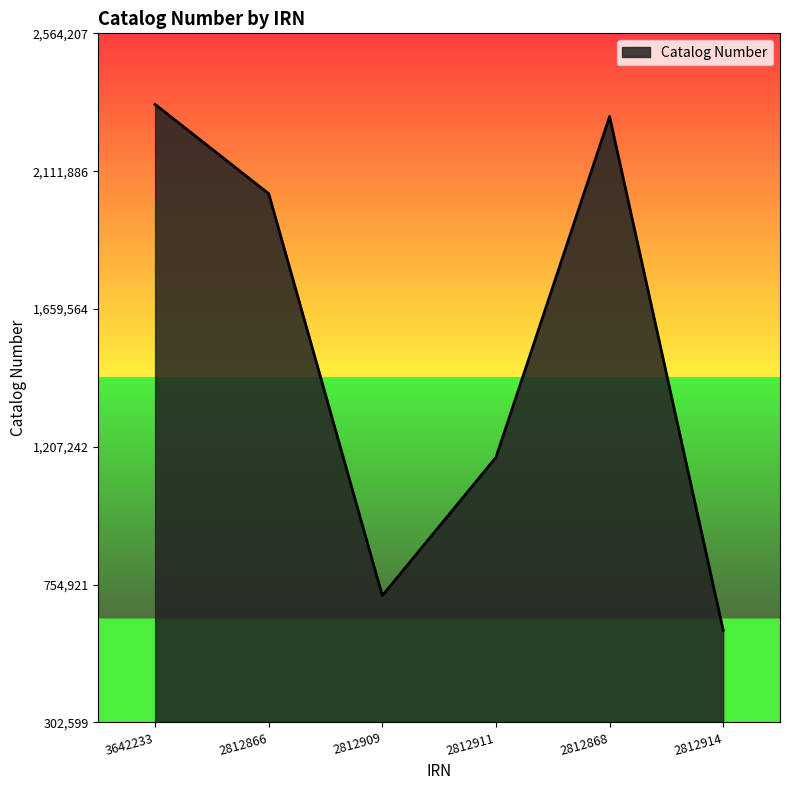

Which category has the lowest value across all series?

2812914